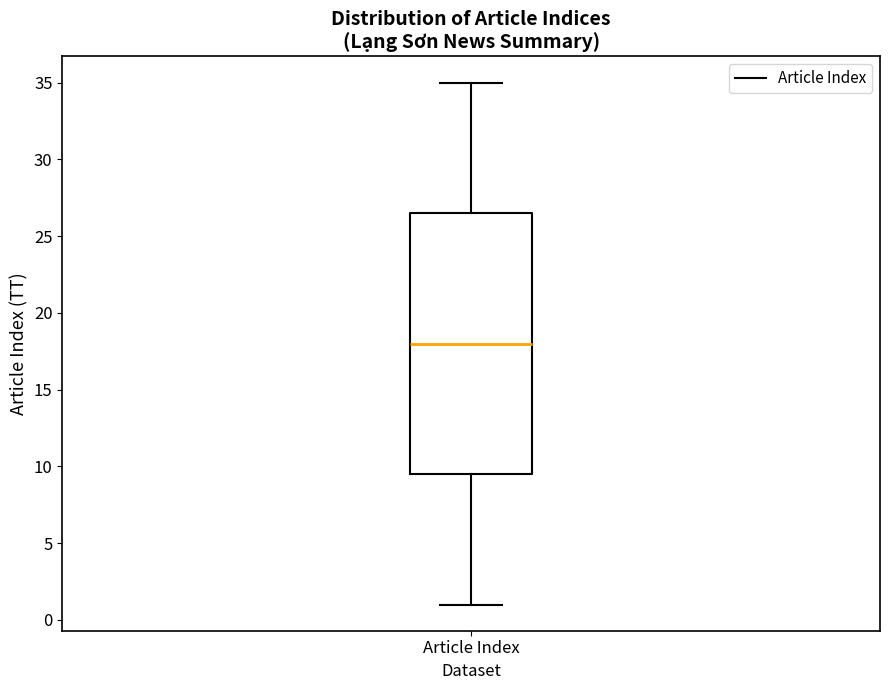

Where is the lower edge of the box for Article Index on the y-axis? The values are not printed on the chart, so give them approximately, as read against the axis.

9.5